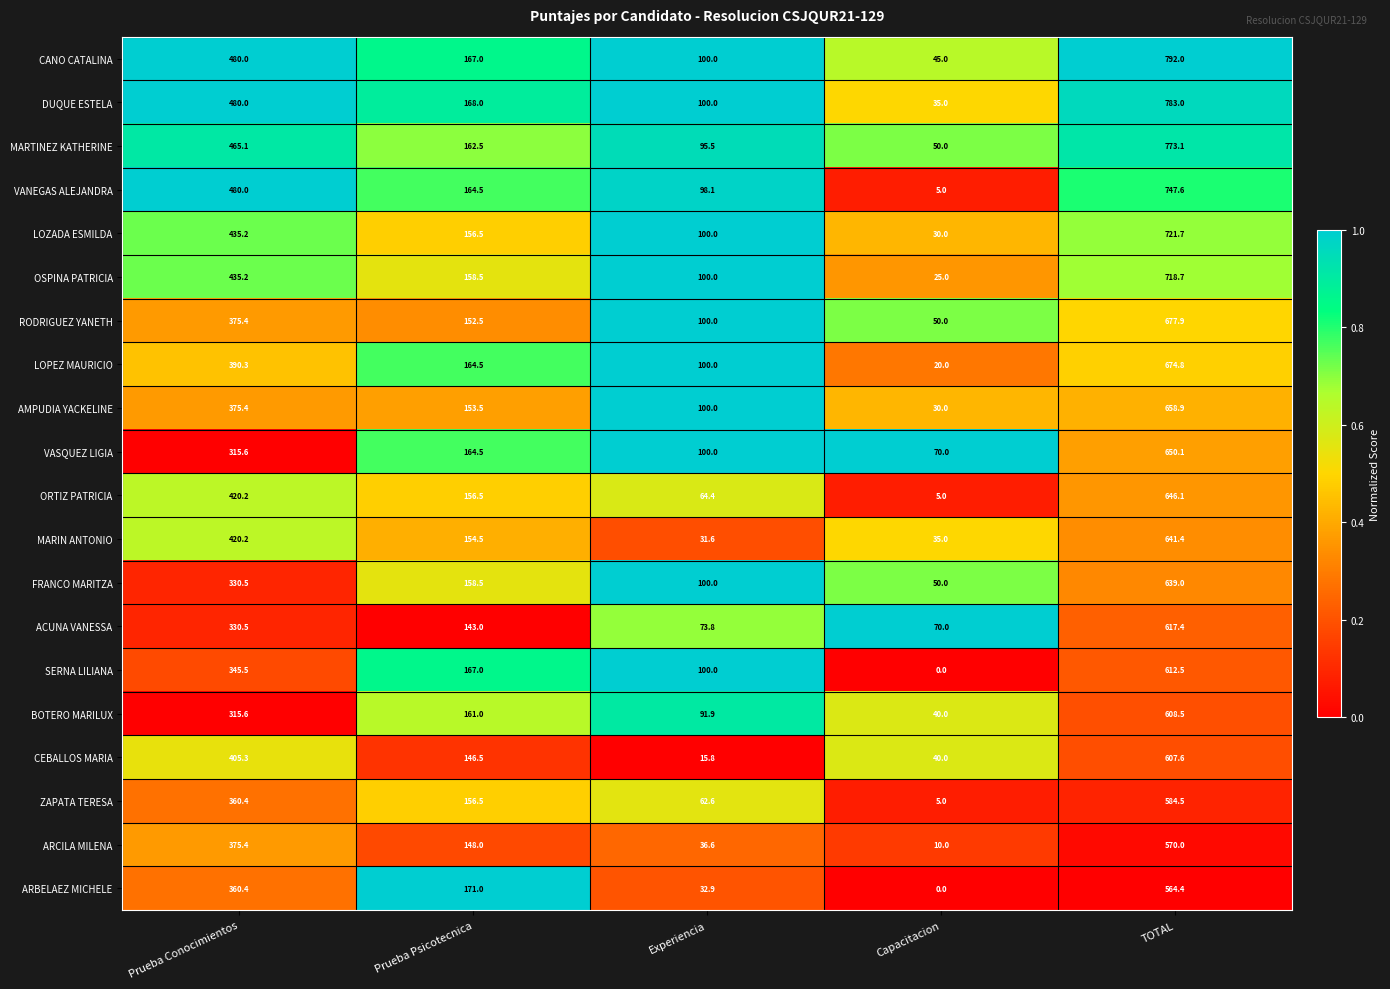

How many series are shown in this chart?

20